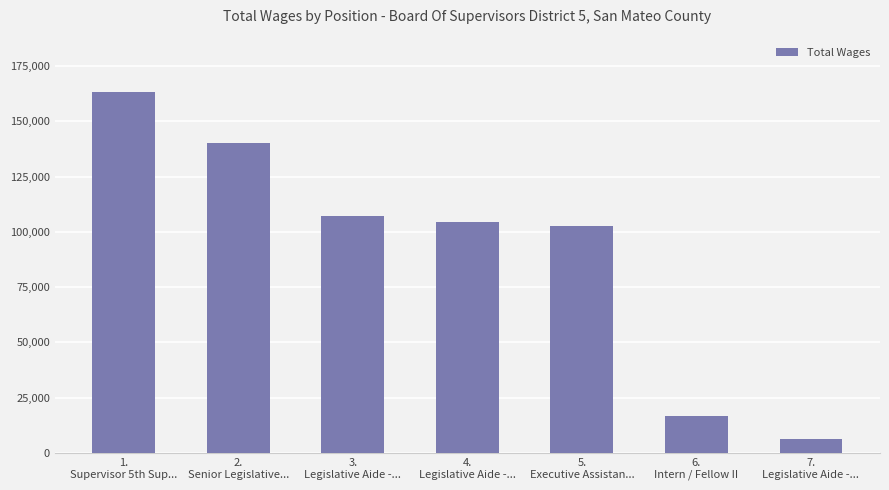

What is the label of the 7th bar from the right?

1.
Supervisor 5th Sup...